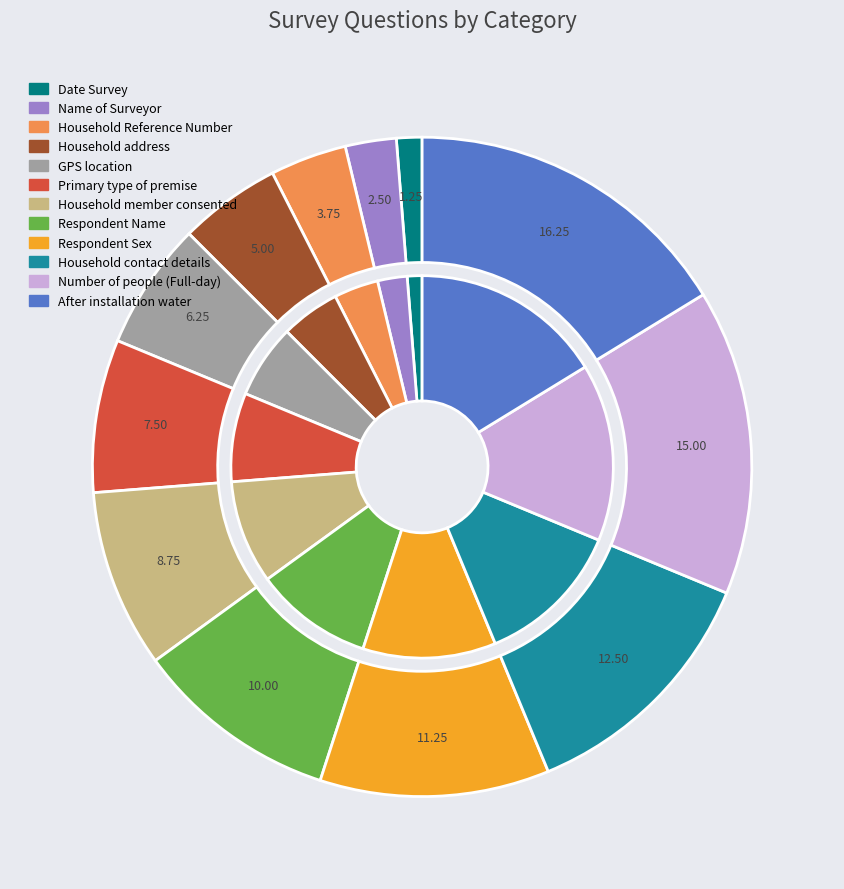

Rank the categories by value from lowest to highest.

Date Survey, Name of Surveyor, Household Reference Number, Household address, GPS location, Primary type of premise, Household member consented, Respondent Name, Respondent Sex, Household contact details, Number of people (Full-day), After installation water